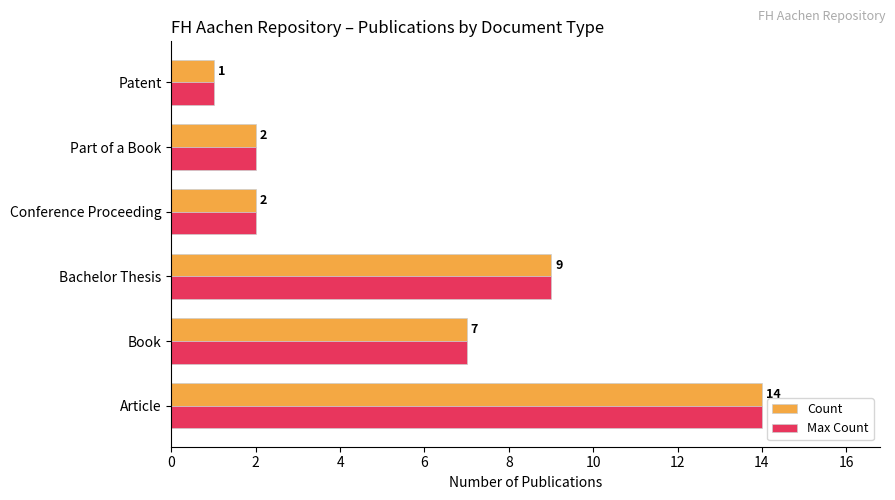

What is the difference between the second highest and second lowest values in the Max Count series?

7